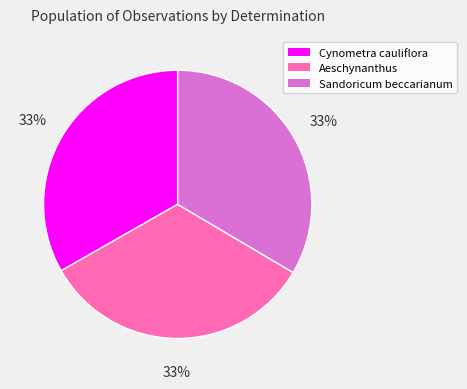

Do Cynometra cauliflora and Sandoricum beccarianum together represent more than half of the pie?

Yes